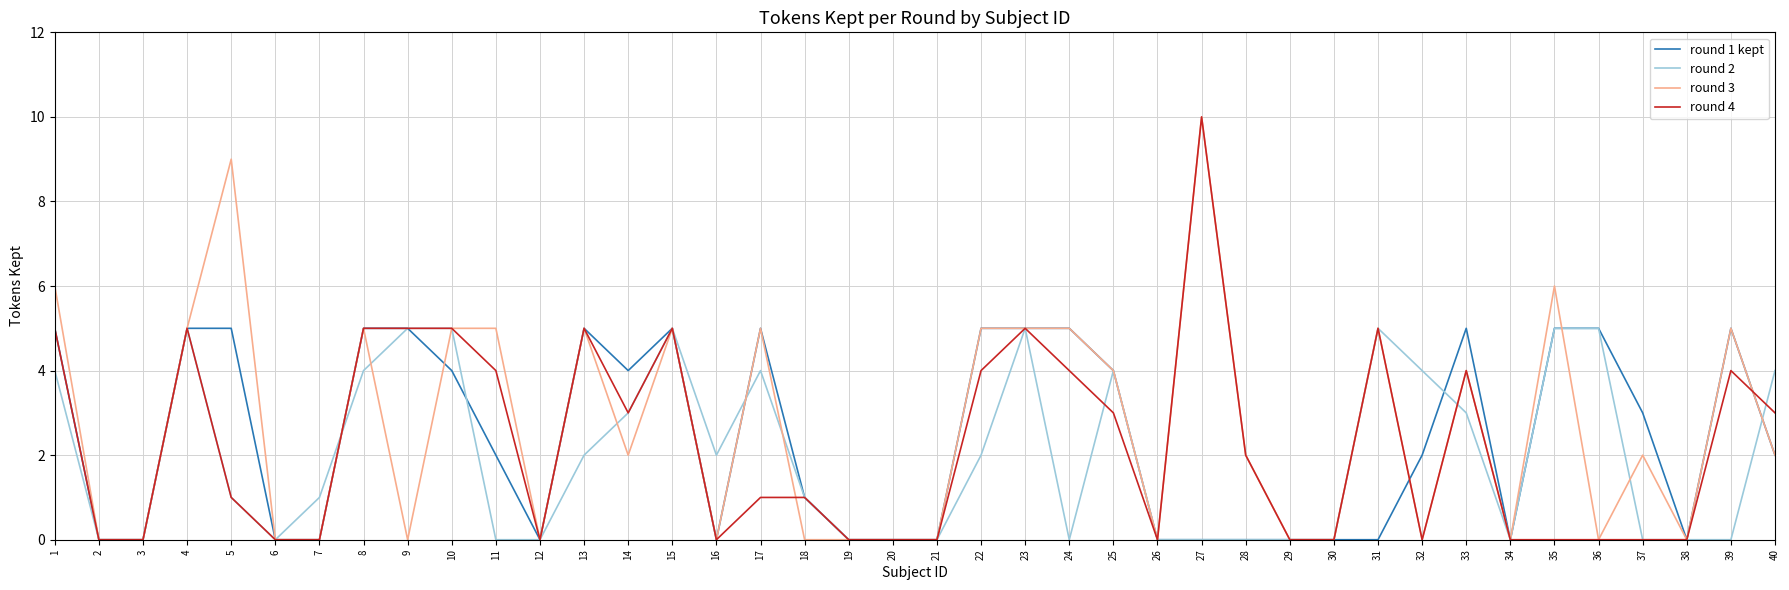

Is it true that round 2 equals 0 at 29?

True